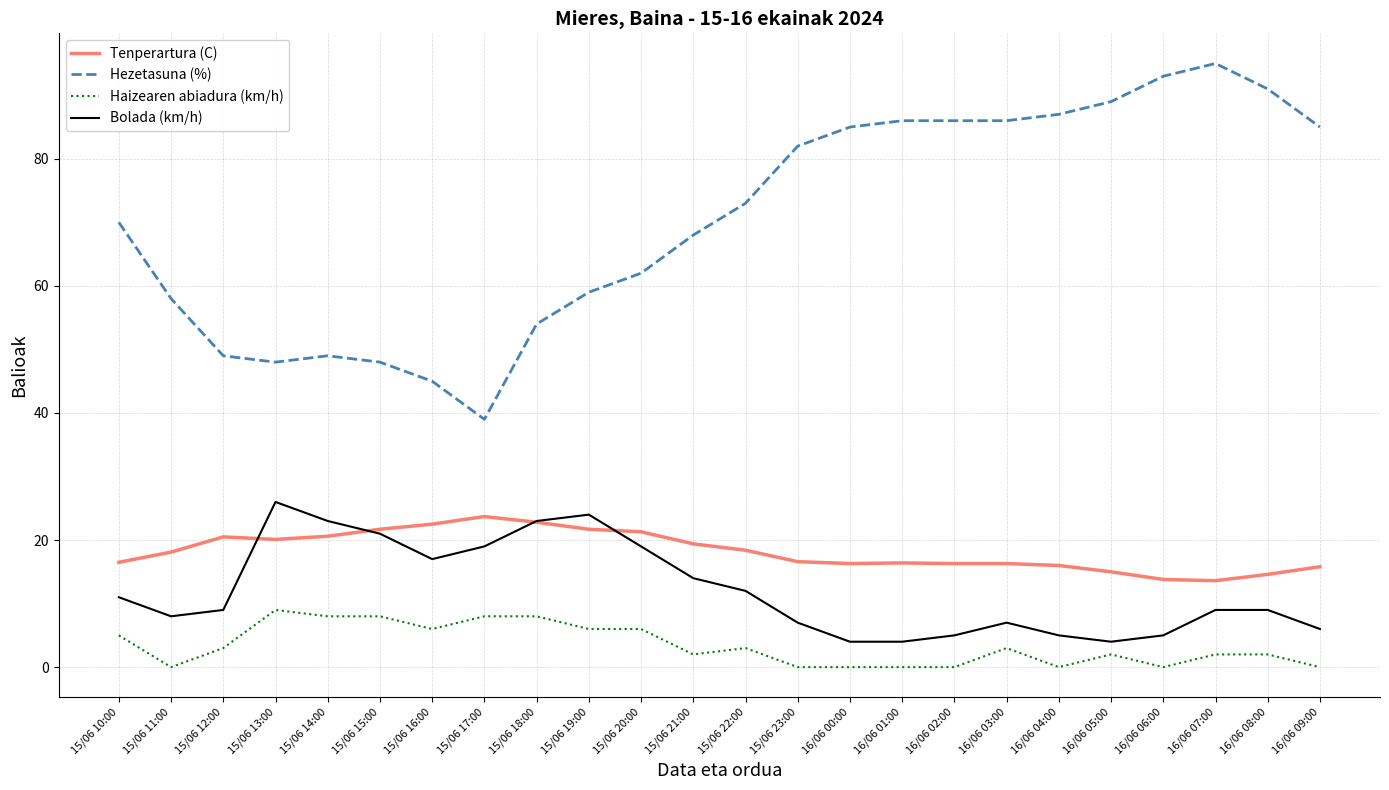

The value of Tenperartura (C) at 15/06 20:00 is 4.6. True or false?

False